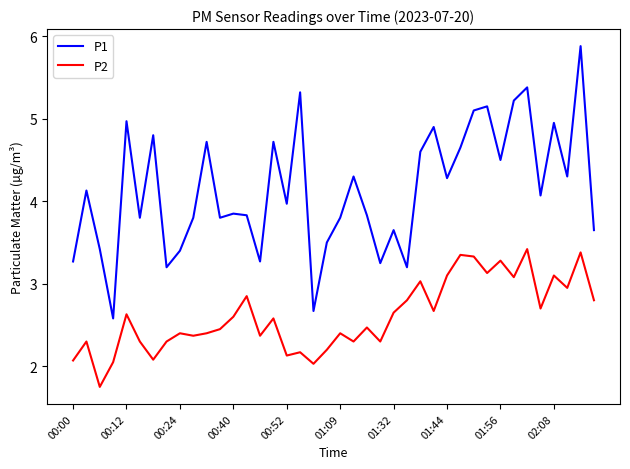

What are all the series names shown in the legend?

P1, P2